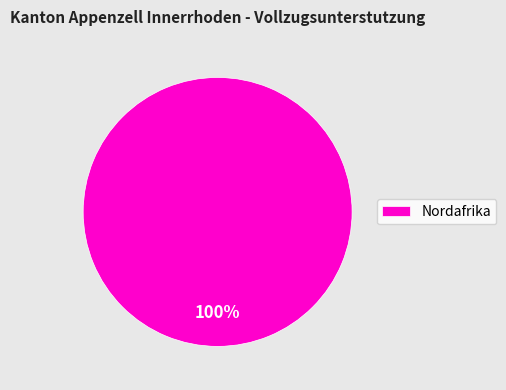

Rank the categories by value from lowest to highest.

Nordafrika